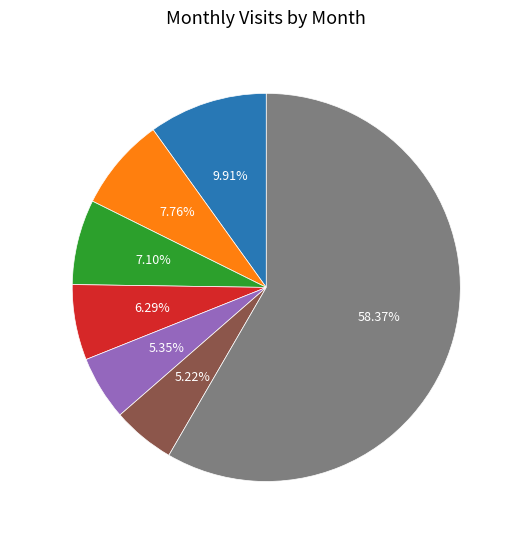

How many segments does this pie chart have?

7